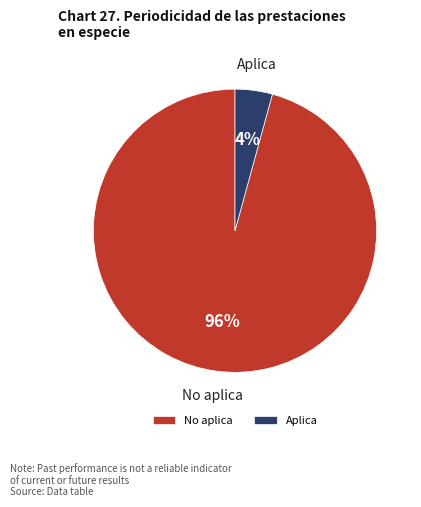

To the nearest percent, what is the average slice percentage?

50%